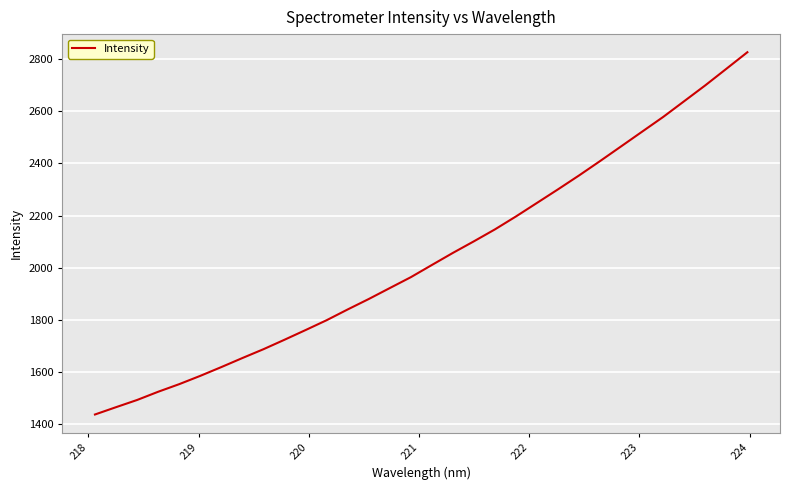

Reading right to left, extract all data points from this chart.

2827.1	2763.5	2700.1	2639.5	2579.0	2522.5	2466.0	2409.6	2354.4	2301.1	2248.9	2196.9	2147.2	2101.4	2056.9	2010.4	1963.6	1921.8	1879.7	1839.7	1798.4	1760.6	1723.4	1687.0	1653.2	1618.4	1584.7	1552.8	1523.7	1492.1	1464.4	1436.3